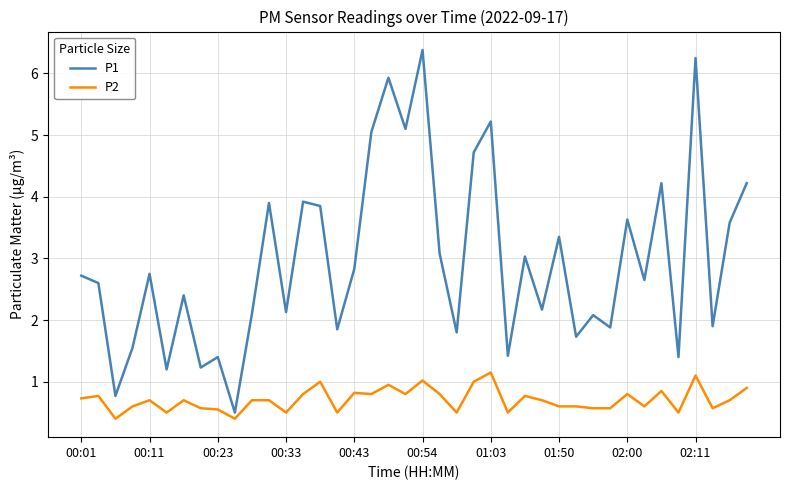

What is the minimum value shown in the chart?

0.4